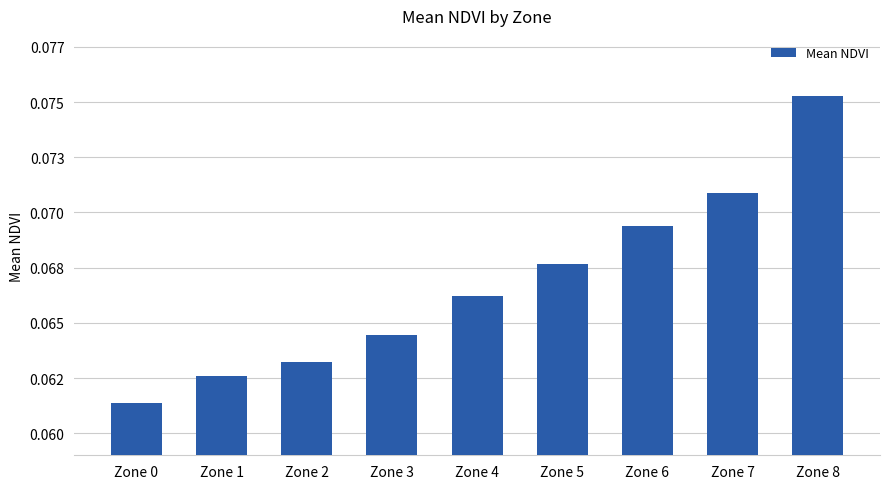

The value at Zone 7 is 0.1. True or false?

False